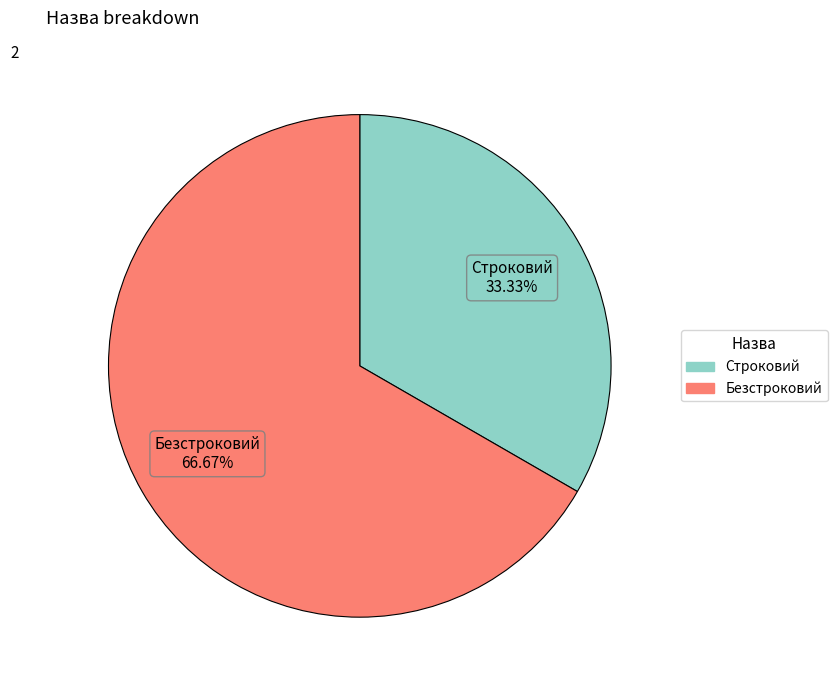

Between Безстроковий and Строковий, which is larger?

Безстроковий